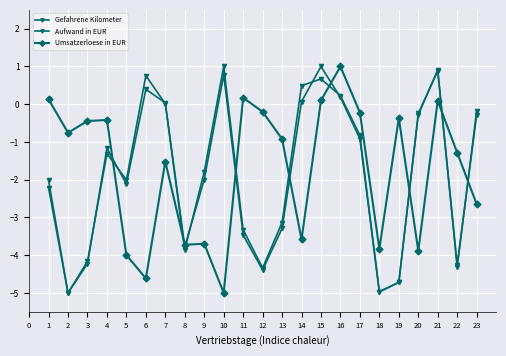

Where is Gefahrene Kilometer nearest to the value -2?

5